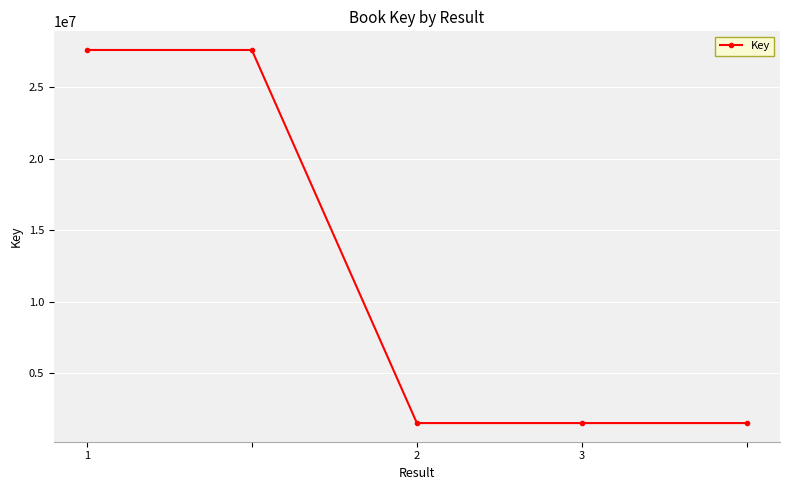

What is the maximum value shown in the chart?

27600550